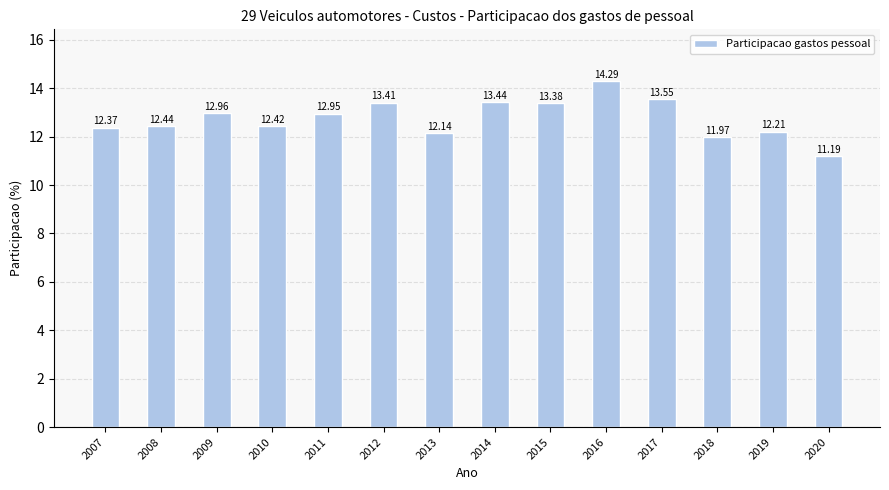

What value does the data have at 2017?

13.6